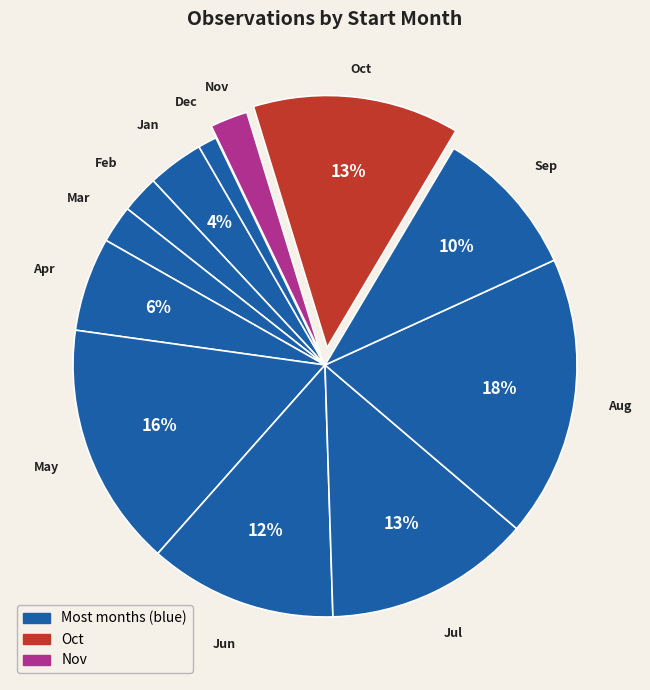

To the nearest percent, what percentage of the pie is Feb?

2%